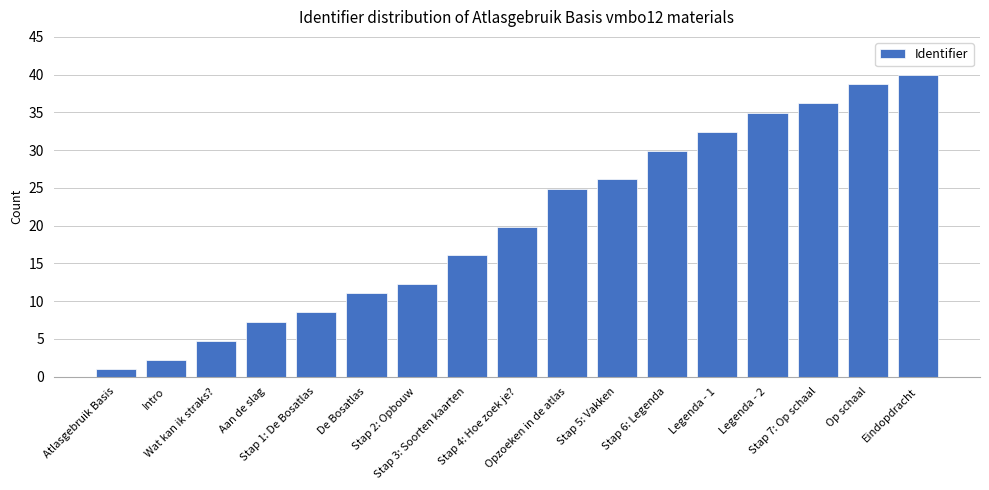

Read the value at Stap 2: Opbouw.

12.3